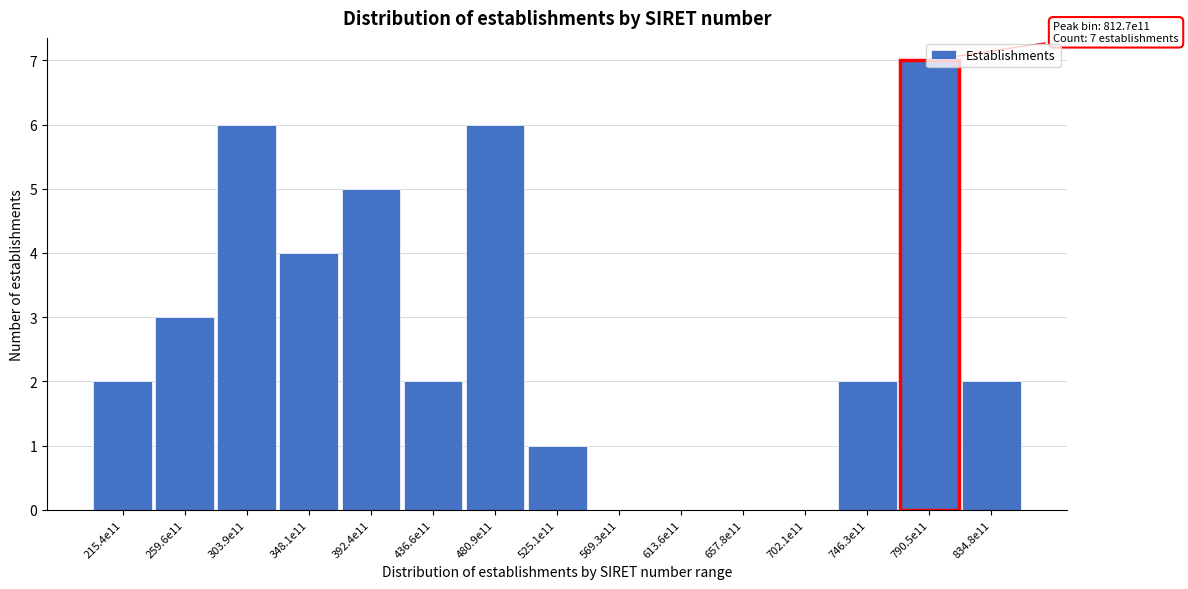

The chart shows a value of 1 at 392.4e11. True or false?

False